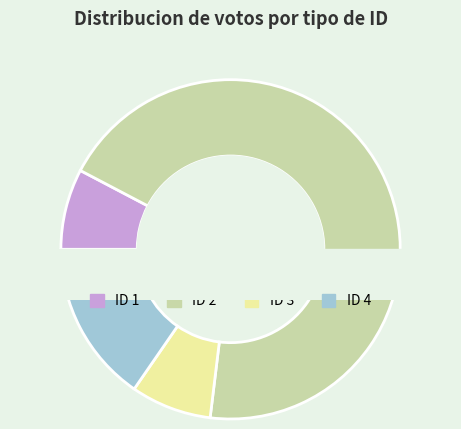

Which slice represents more than half of the pie?

Tipo 2